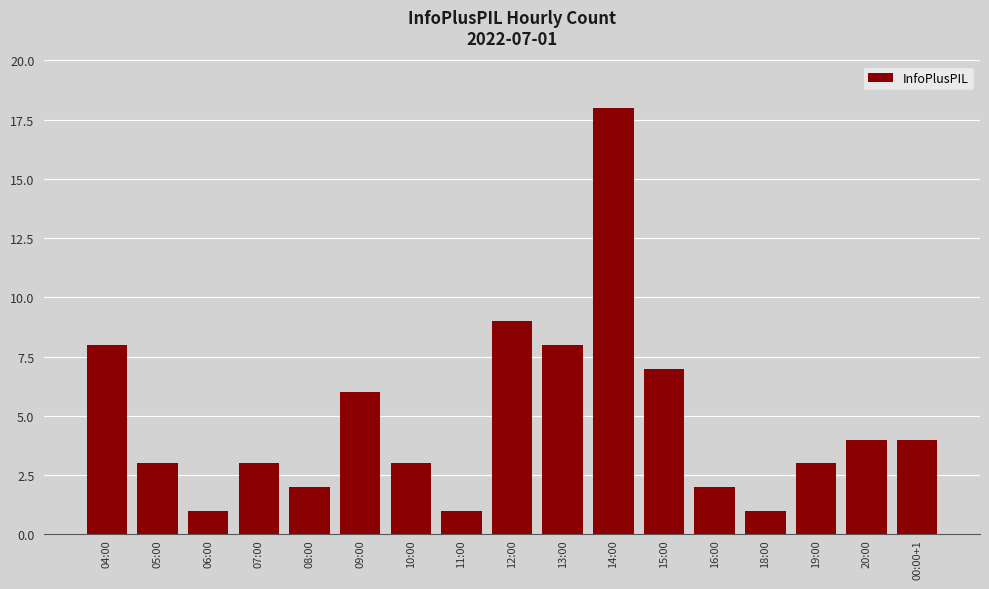

Reading right to left, list all the values displayed in this chart.

00:00+1=4	20:00=4	19:00=3	18:00=1	16:00=2	15:00=7	14:00=18	13:00=8	12:00=9	11:00=1	10:00=3	09:00=6	08:00=2	07:00=3	06:00=1	05:00=3	04:00=8